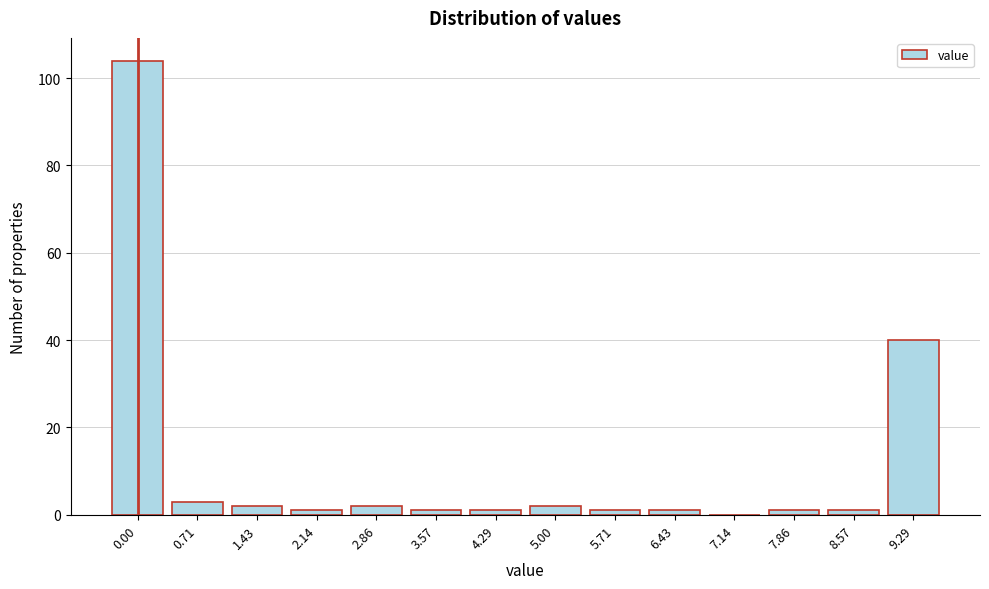

Reading left to right, transcribe all the data shown in this chart.

0.00=104	0.71=3	1.43=2	2.14=1	2.86=2	3.57=1	4.29=1	5.00=2	5.71=1	6.43=1	7.14=0	7.86=1	8.57=1	9.29=40